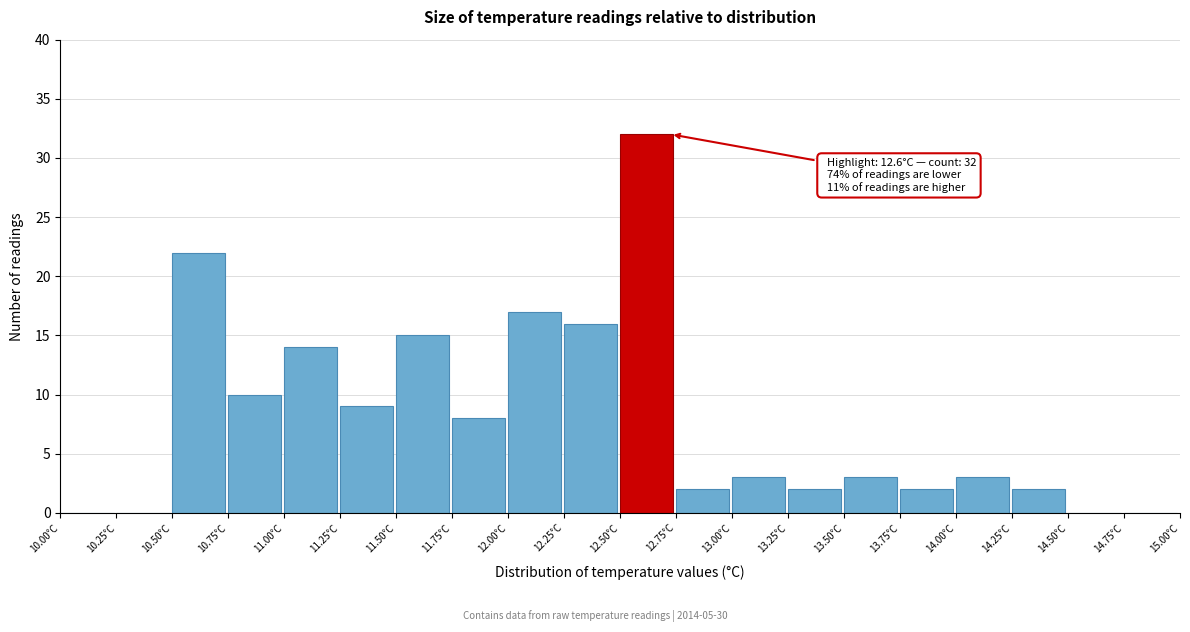

Over which range of the x-axis is the bar tallest?

12.50 to 12.75